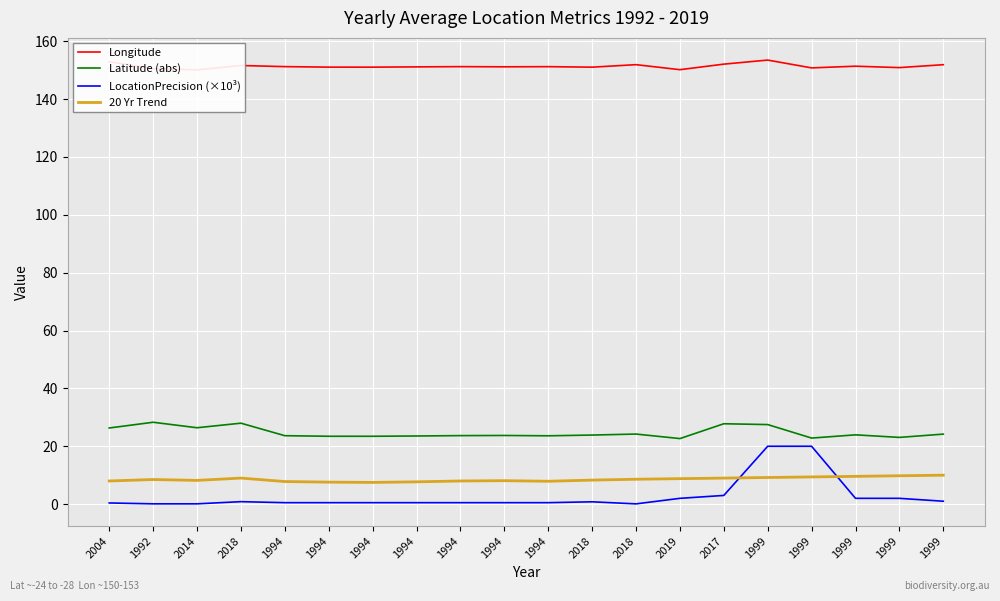

True or false: LocationPrecision (×10³) and Longitude cross at least once.

False